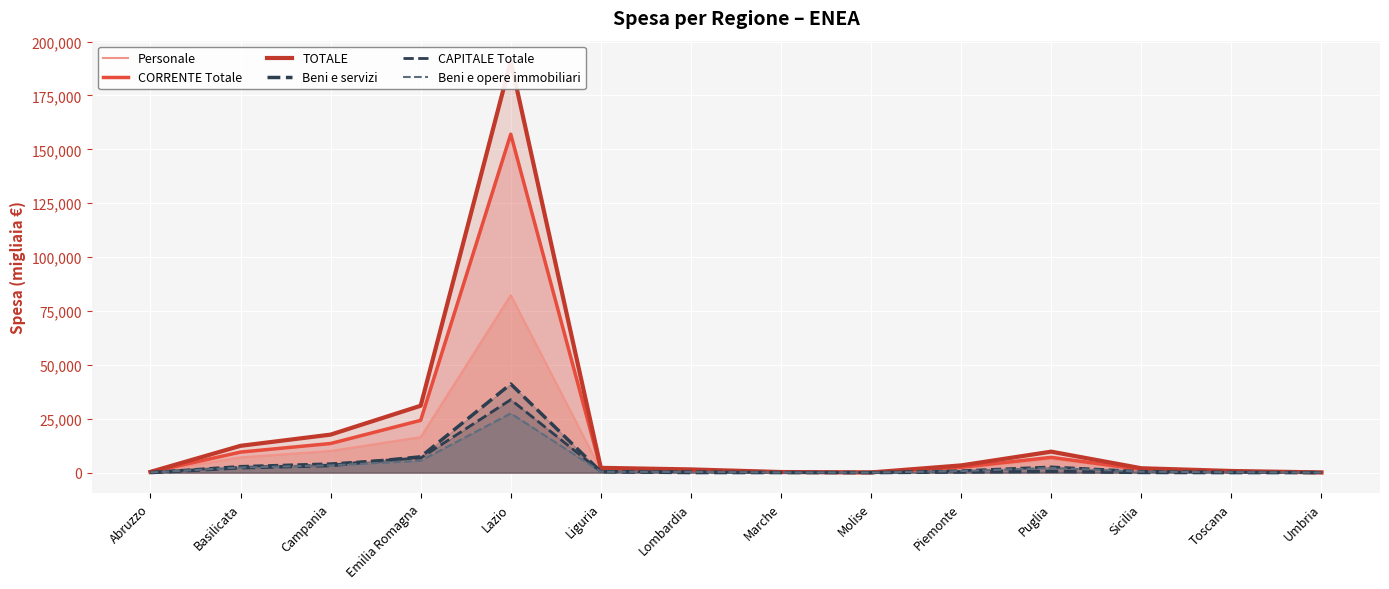

What are all the series names shown in the legend?

Personale, CORRENTE Totale, TOTALE, Beni e servizi, CAPITALE Totale, Beni e opere immobiliari